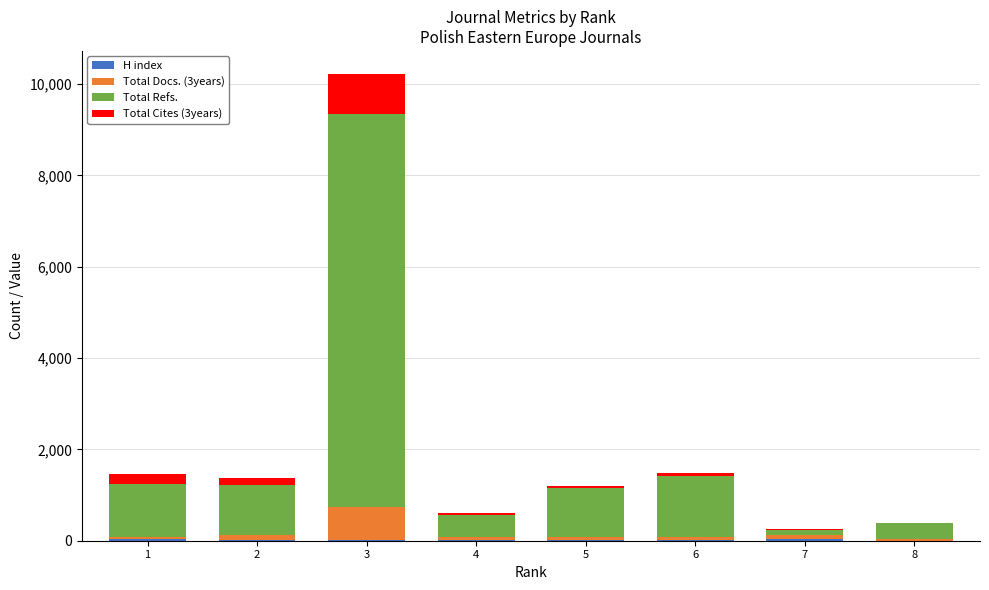

At which category is the sum across all series the highest?

3